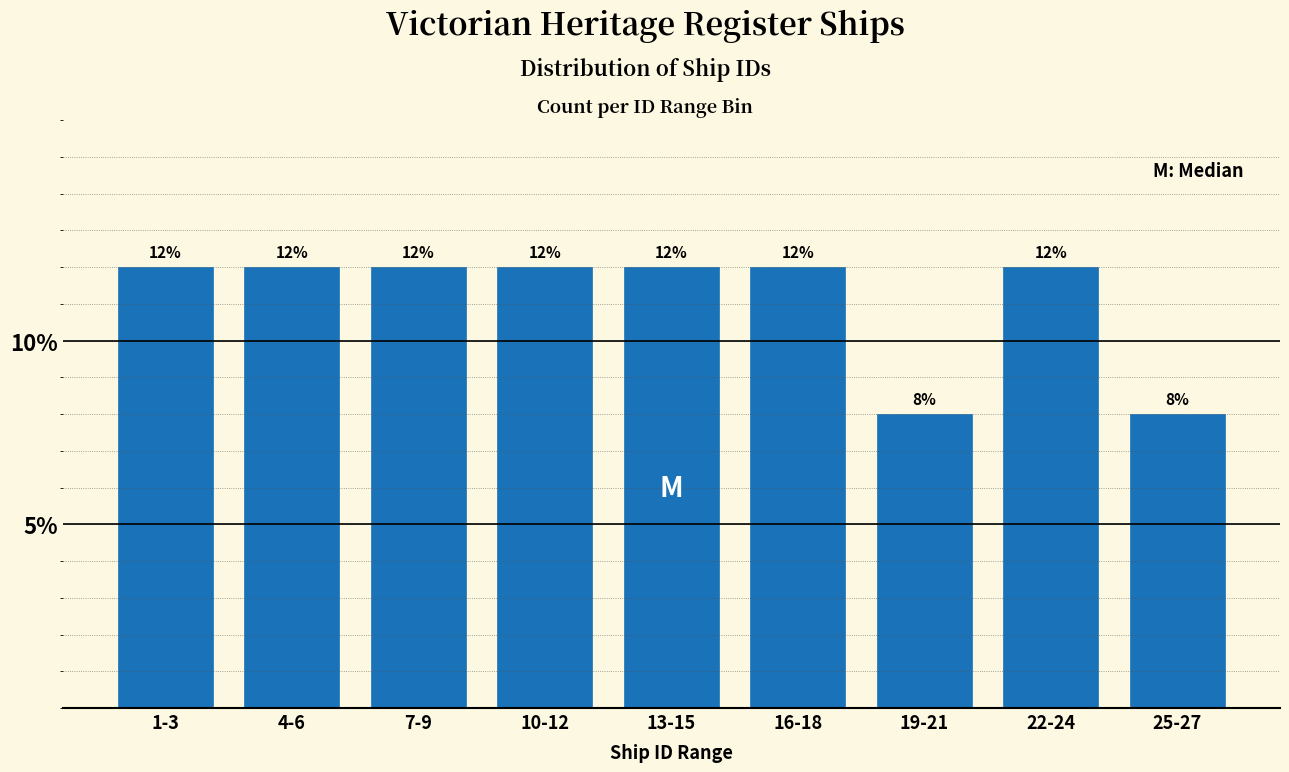

Reading left to right, list all the values displayed in this chart.

12	12	12	12	12	12	8	12	8